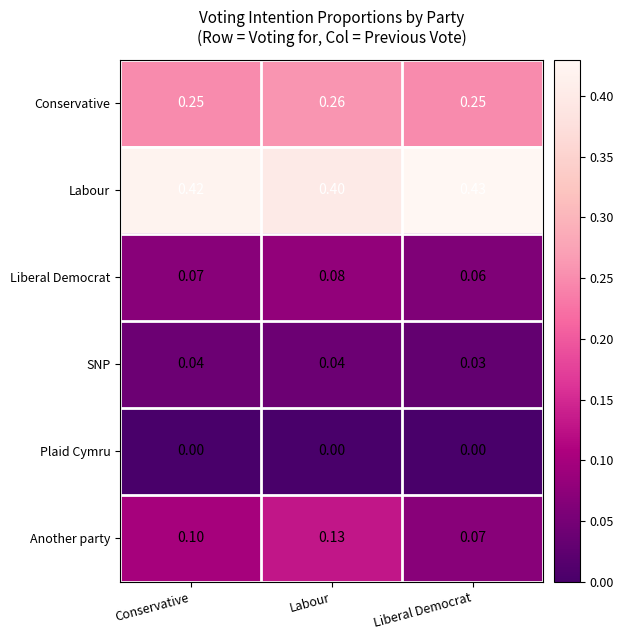

How many data points does each series have?

3